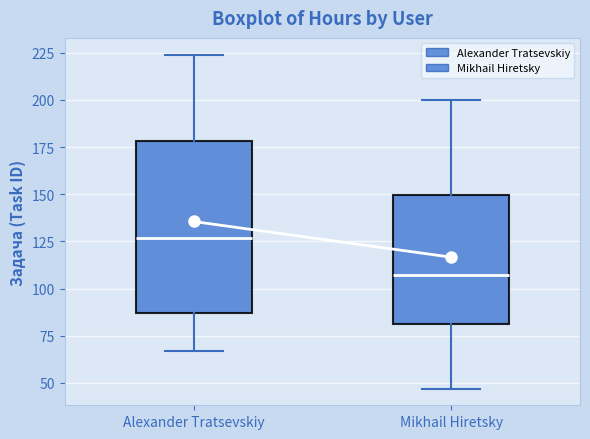

Reading left to right, transcribe this box plot: for each box, give where its median line is, the range the box spans, and where its two whiskers end, as read against the y-axis. The values are not printed on the chart, so give them approximately, as read against the axis.

Alexander Tratsevskiy: median 125, box 85 to 180, whiskers 65 to 225
Mikhail Hiretsky: median 105, box 80 to 150, whiskers 45 to 200